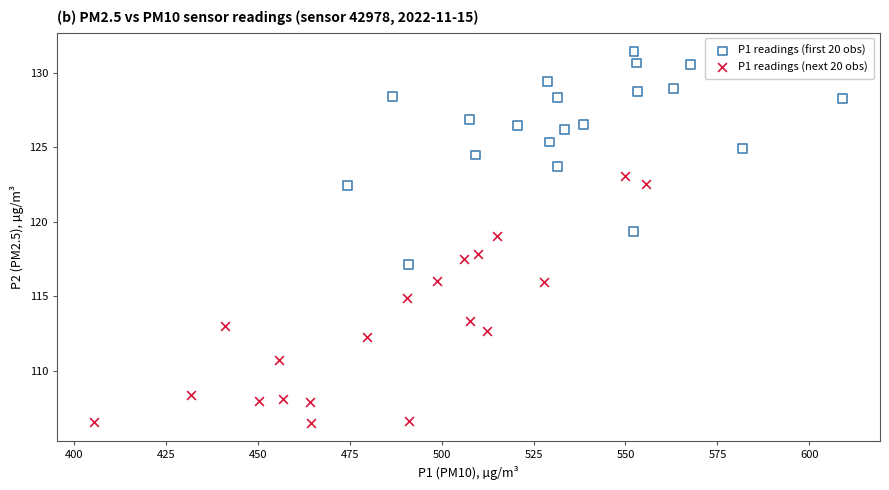

Which series has the widest spread of Y values?

P1 readings (next 20 obs)